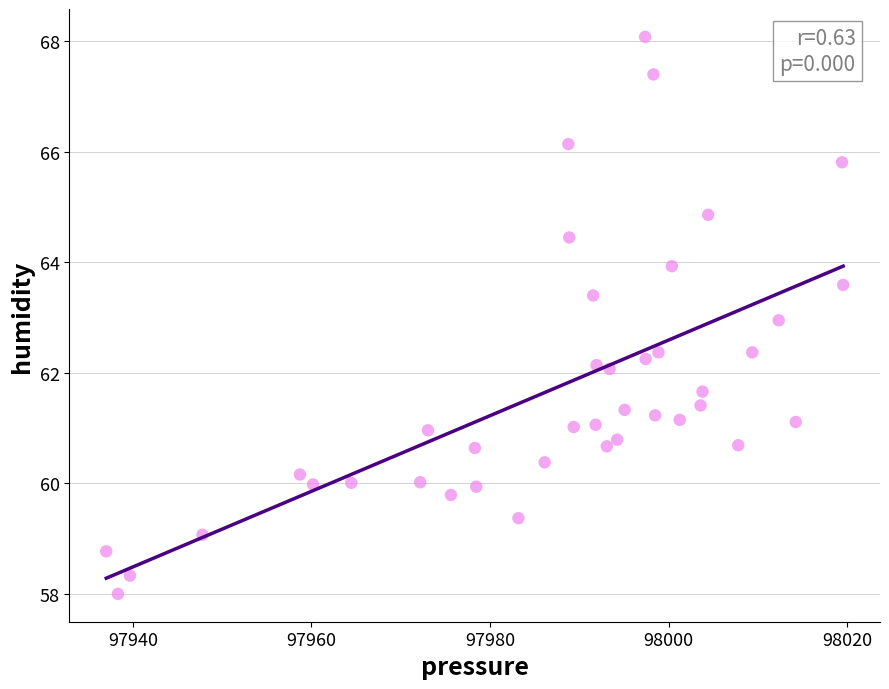

What is the range of X values (max minus min)?

82.5